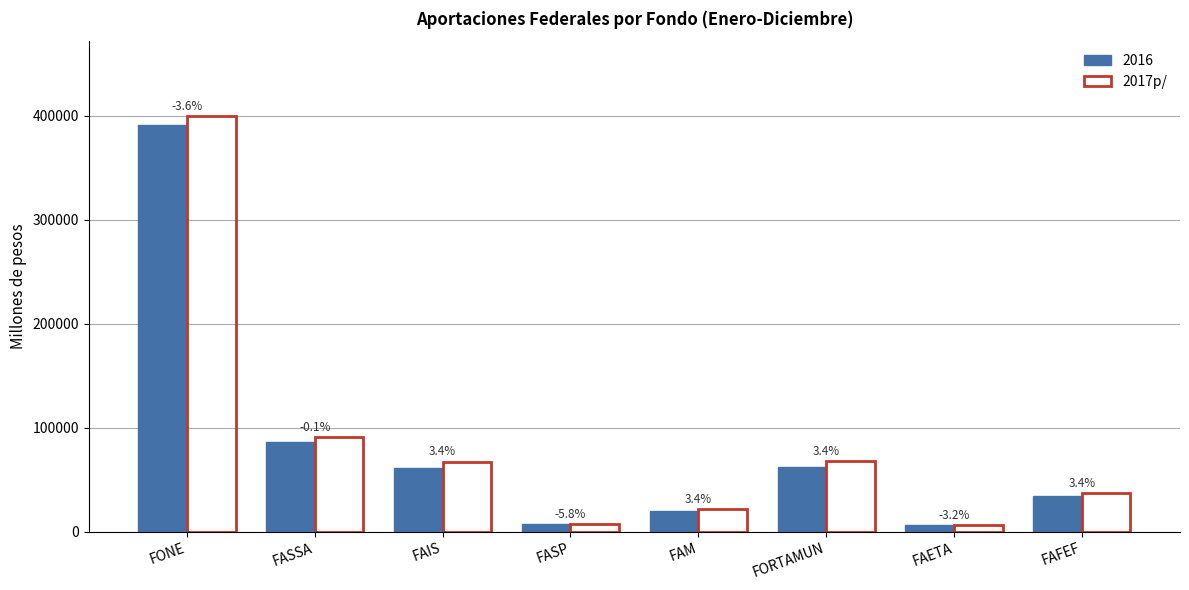

What is the label of the 7th bar from the left?

FAETA